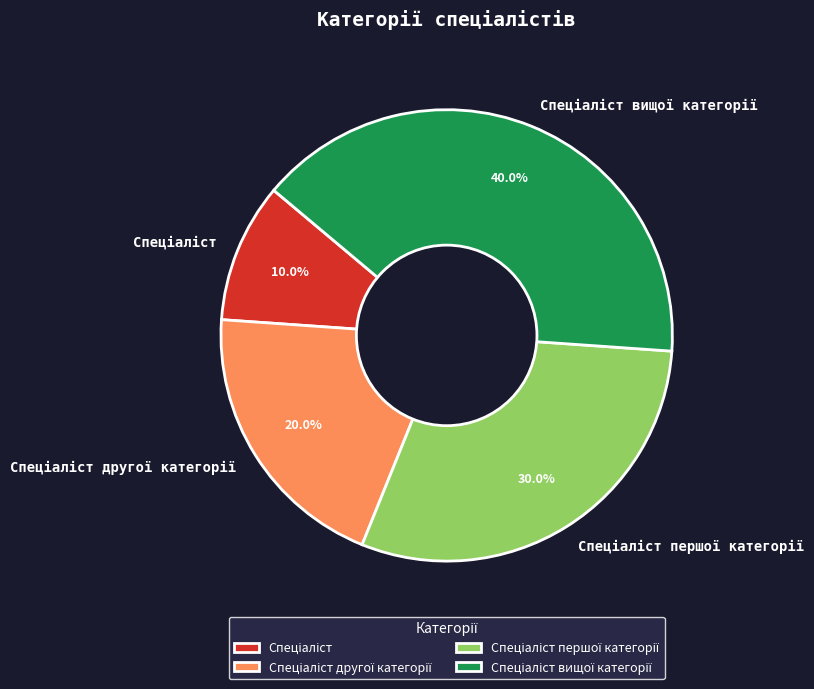

Is there a majority slice in this chart?

No